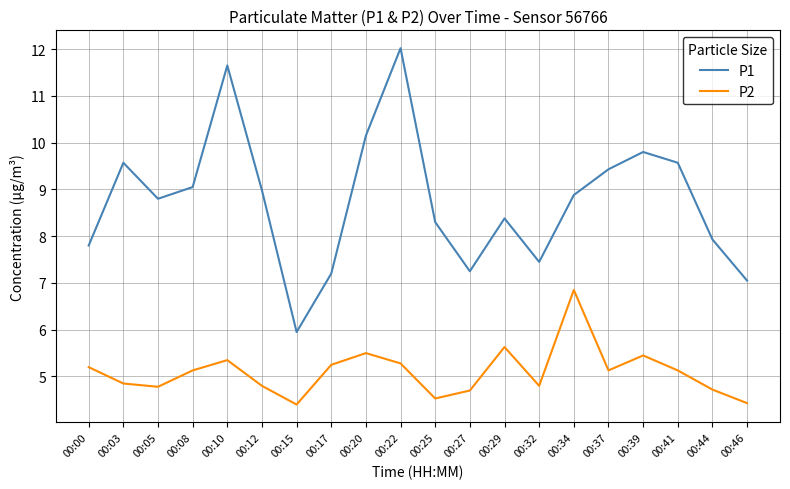

What is the lowest value of the P1 series?

6.0